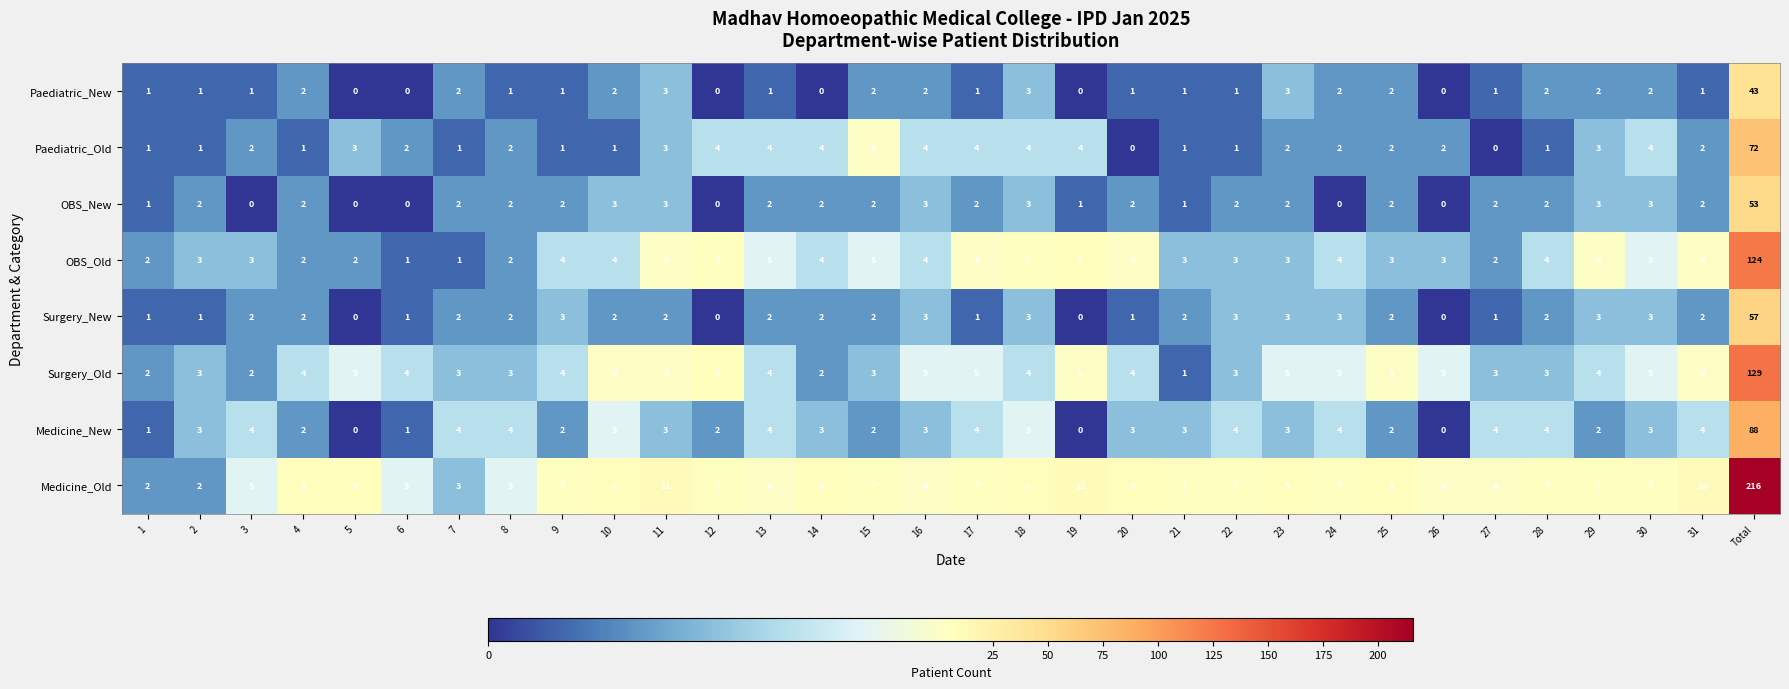

What is the average value of the Surgery_New series?

4